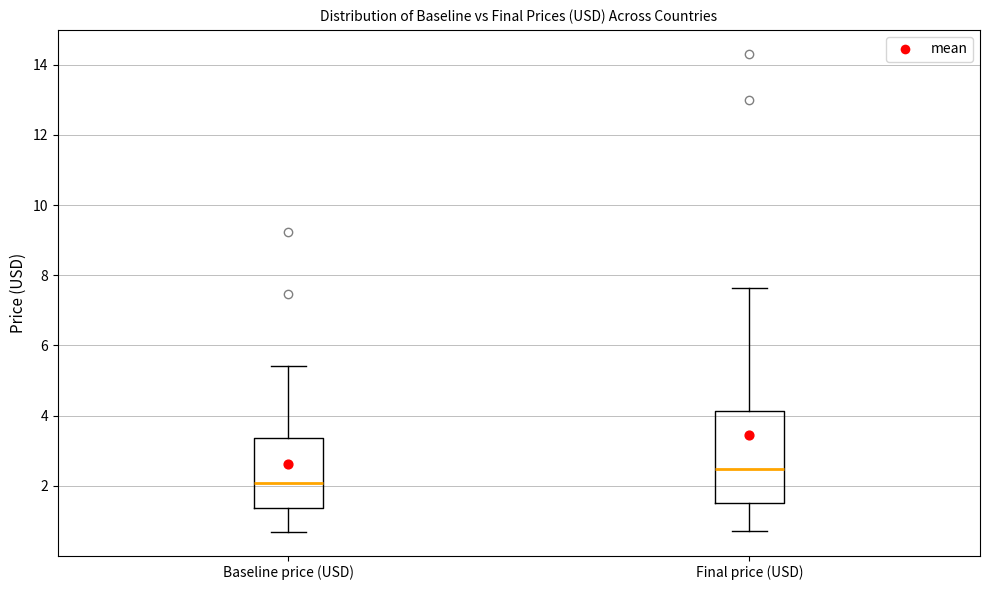

Reading left to right, read every box against the y-axis: the position of its median line, the range the box covers, and the ends of its whiskers. The values are not printed on the chart, so give them approximately, as read against the axis.

Baseline price (USD): median 2.0, box 1.4 to 3.4, whiskers 0.6 to 5.4
Final price (USD): median 2.4, box 1.6 to 4.2, whiskers 0.8 to 7.6